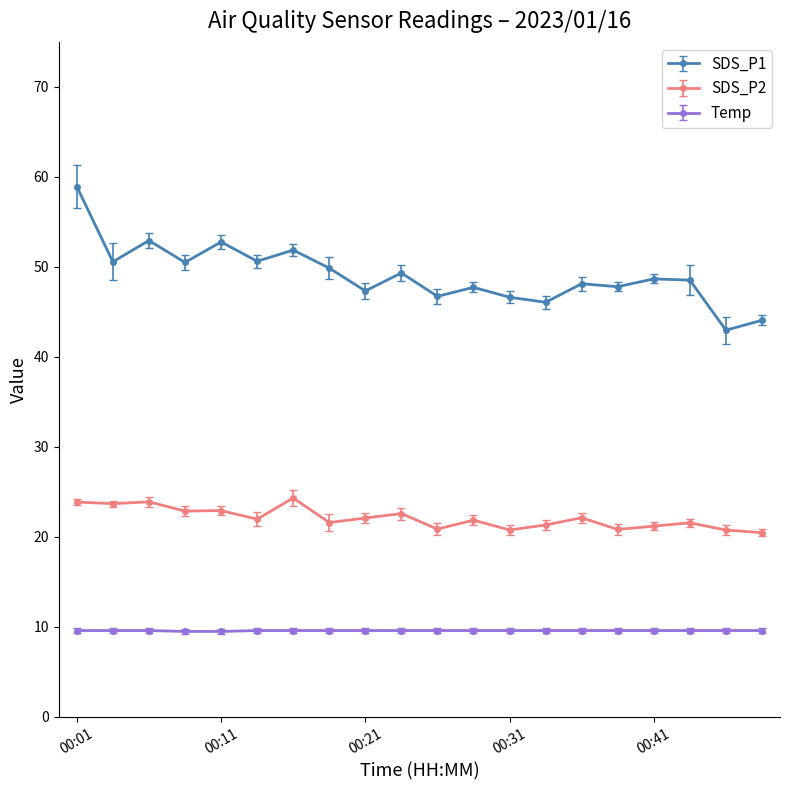

At how many categories does at least one series exceed 29?

20